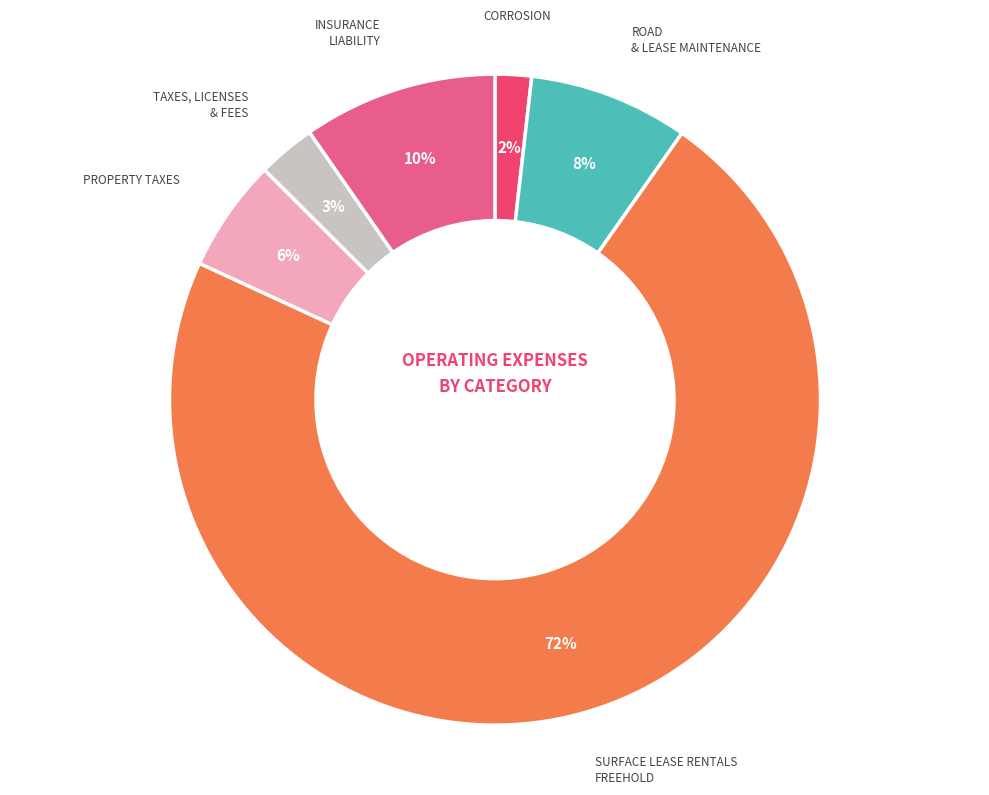

Which category has the smallest portion of the pie?

CORROSION